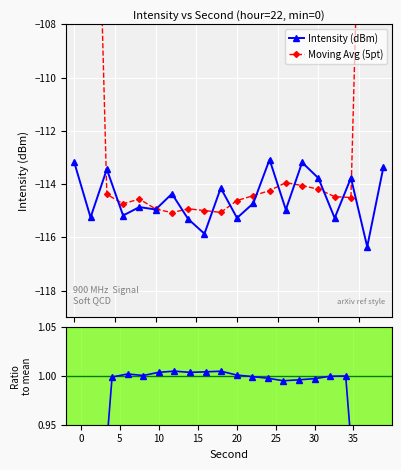

What is the value of the Intensity (dBm) point at the 19th from the left?

-116.4